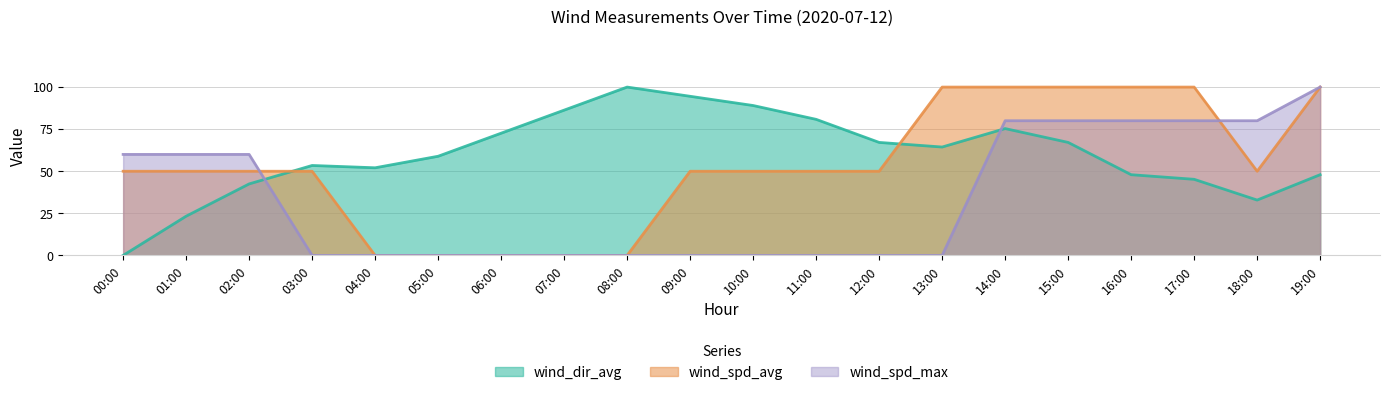

Does the chart display data point markers on the line(s)?

No